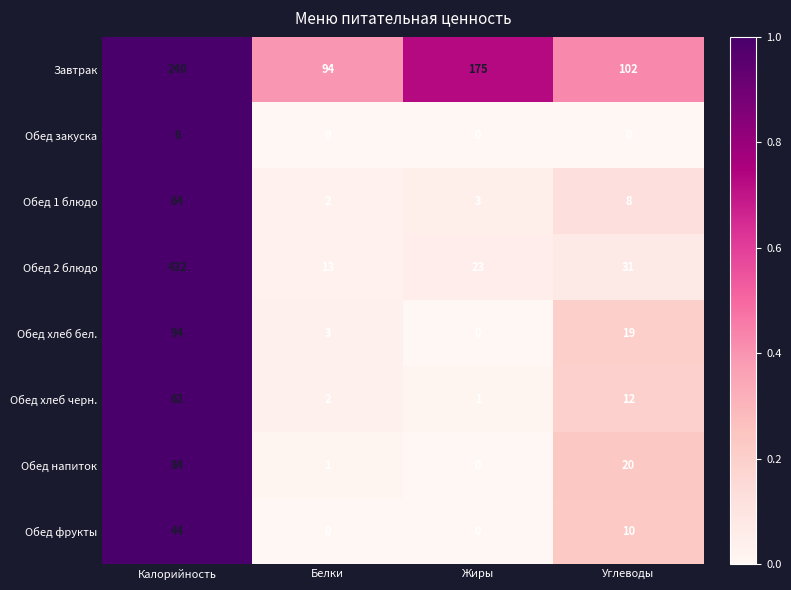

The Завтрак series shows 23 at Белки. True or false?

False